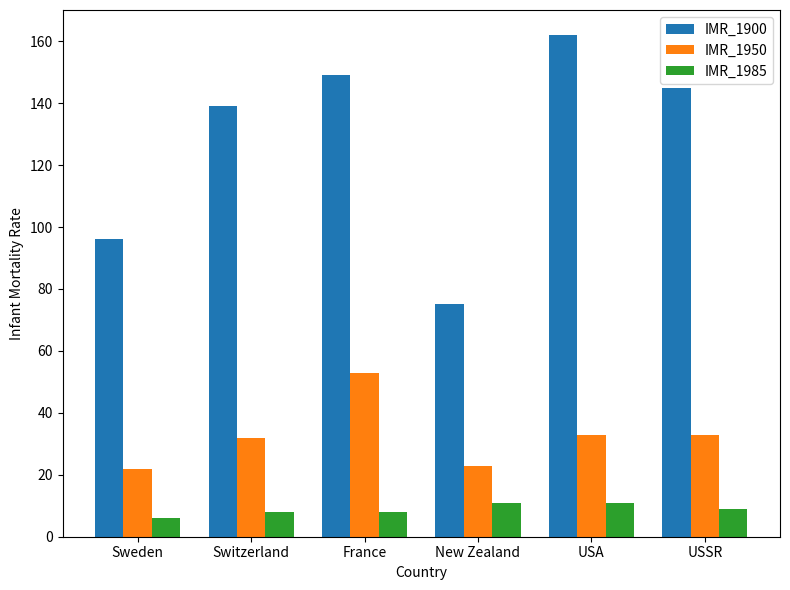

What is the sum of all IMR_1950 values?

196